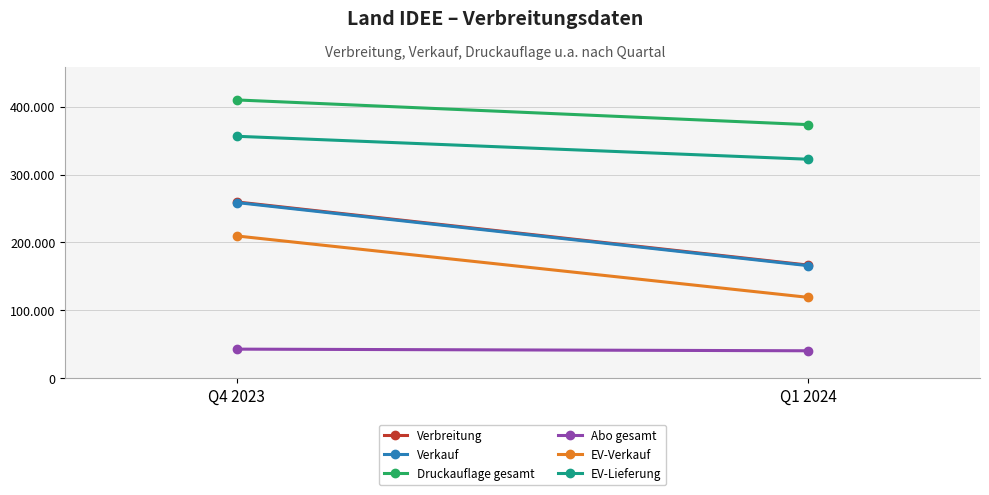

Between Q1 2024 and Q4 2023, which is larger?

Q4 2023